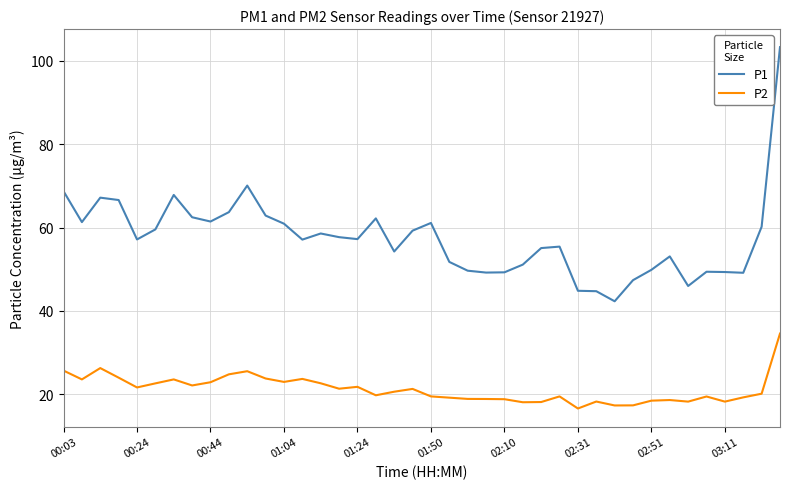

True or false: P2 and P1 intersect in this chart.

False